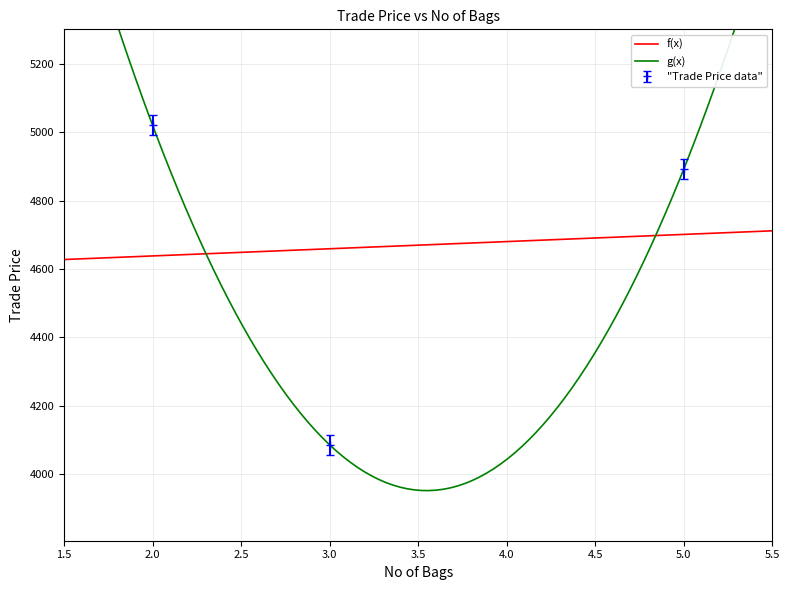

What is the value of the 1st point from the left?

5020.0